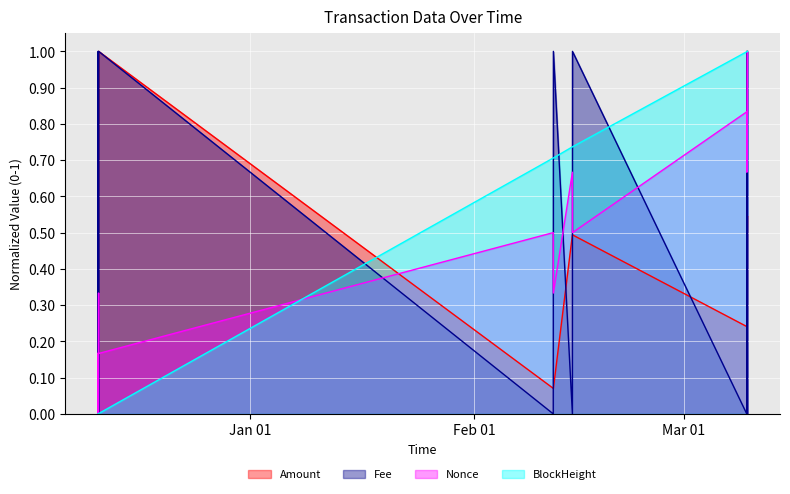

What is the greatest value displayed?

1.0